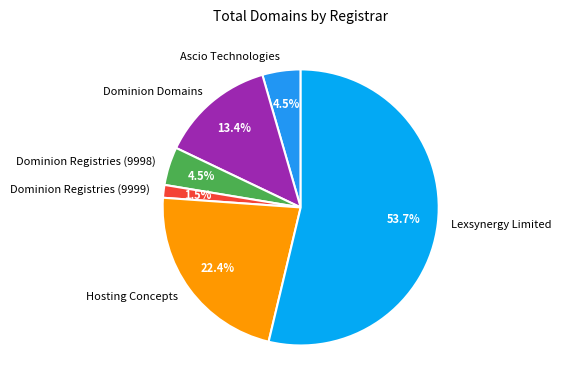

What portion of the pie excludes Dominion Registries (9999)?

98.5%